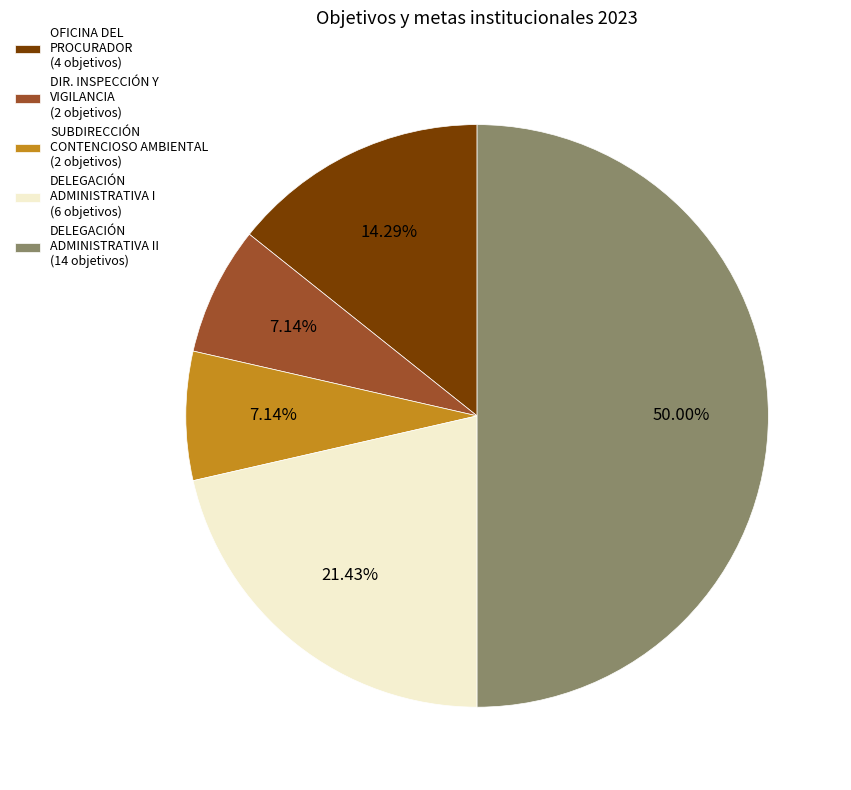

Does SUBDIRECCIÓN CONTENCIOSO AMBIENTAL (2 objetivos) represent more than half of the total?

No